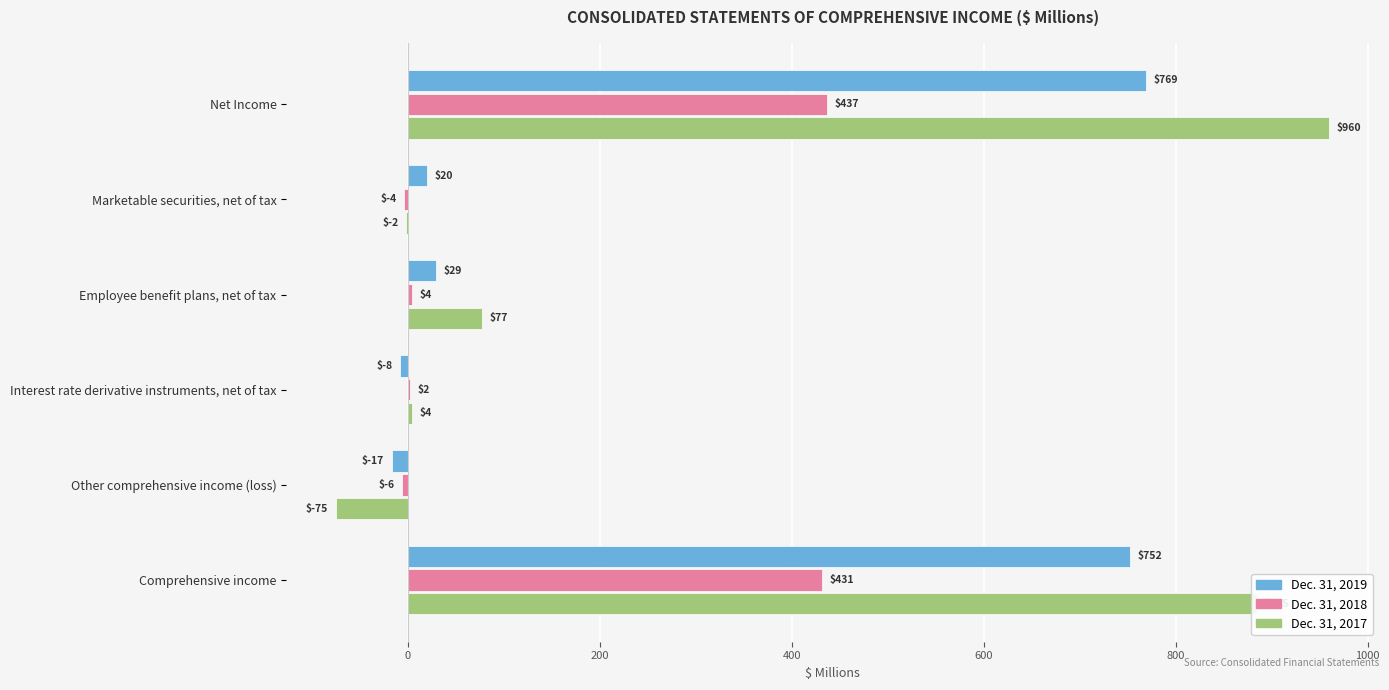

Which label corresponds to the largest value in the chart?

Net Income